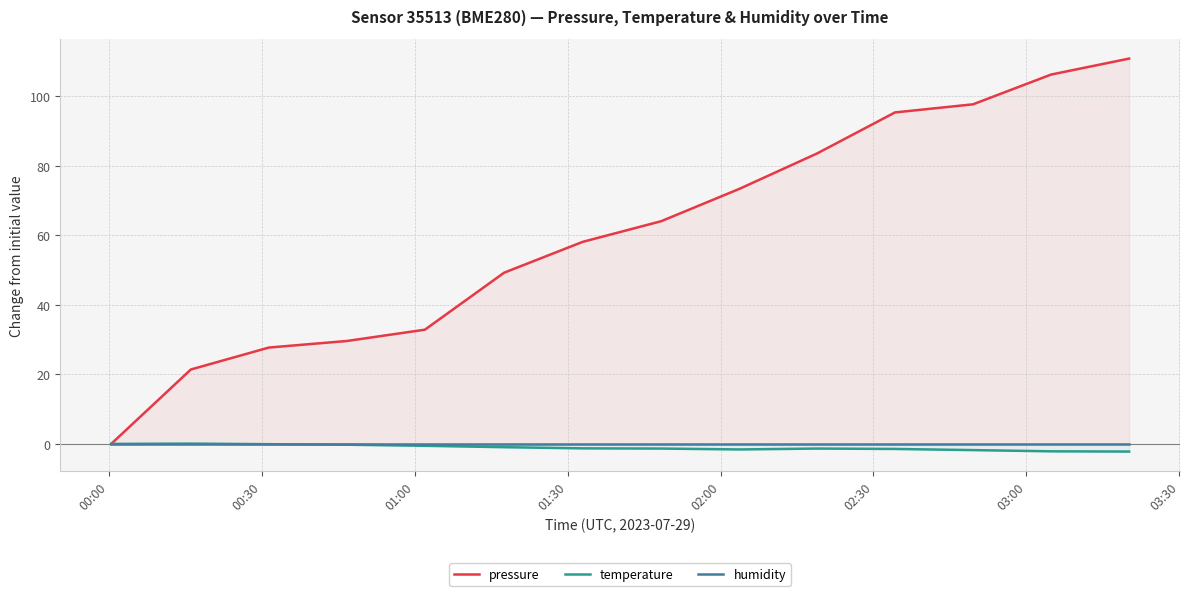

Between 01:00 and 00:00, which is larger?

01:00